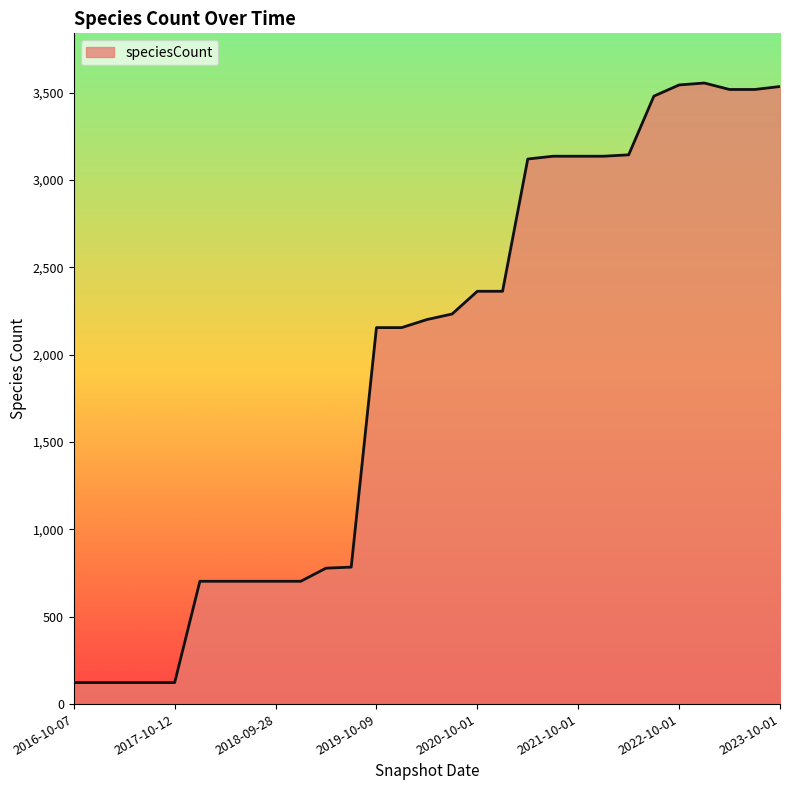

What is the difference between the maximum and minimum values?

3432